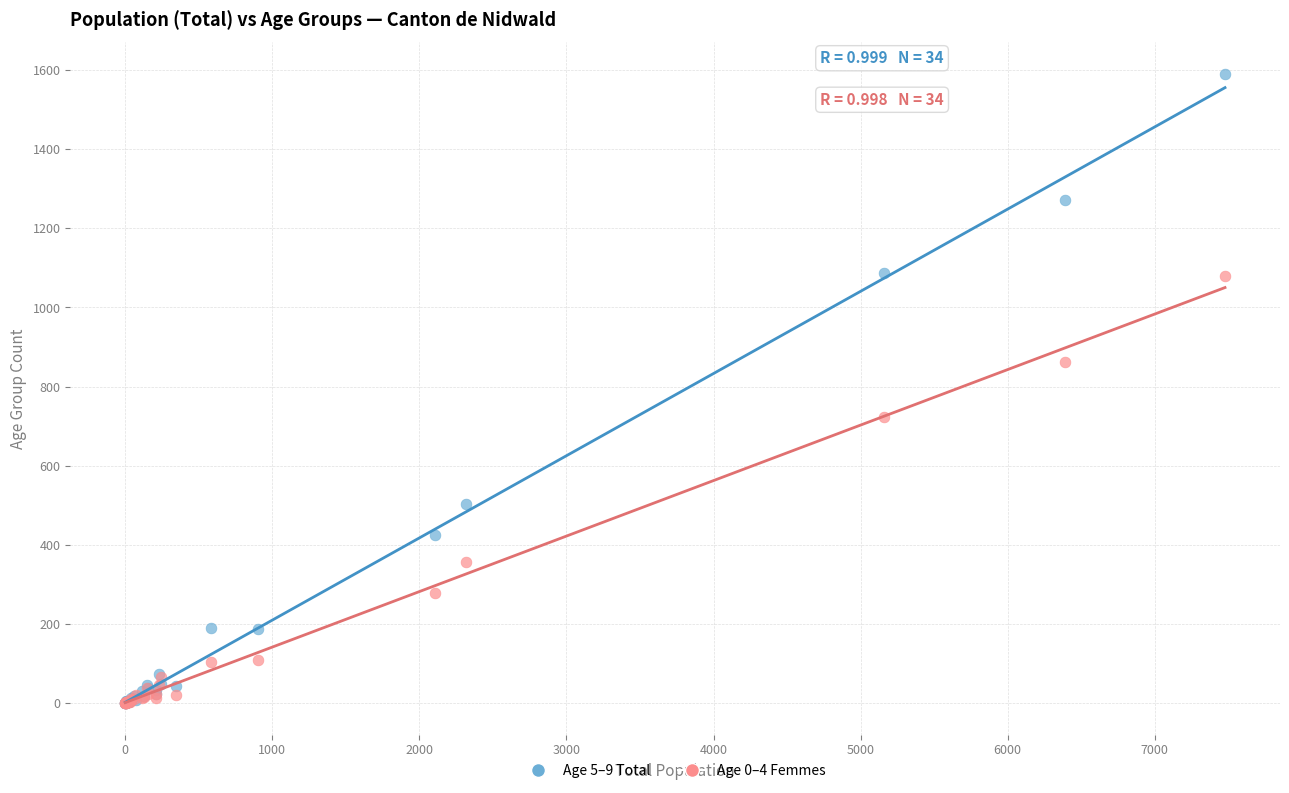

What are all the series names shown in the legend?

Age 5–9 Total, Age 0–4 Femmes